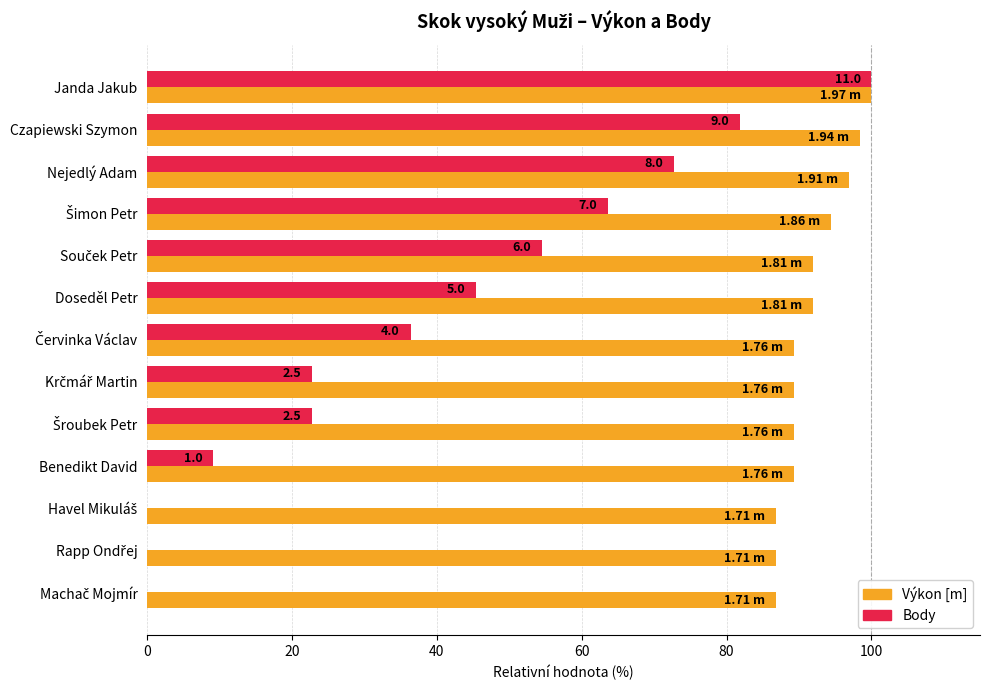

What is the total value across all series at Doseděl Petr?

137.3